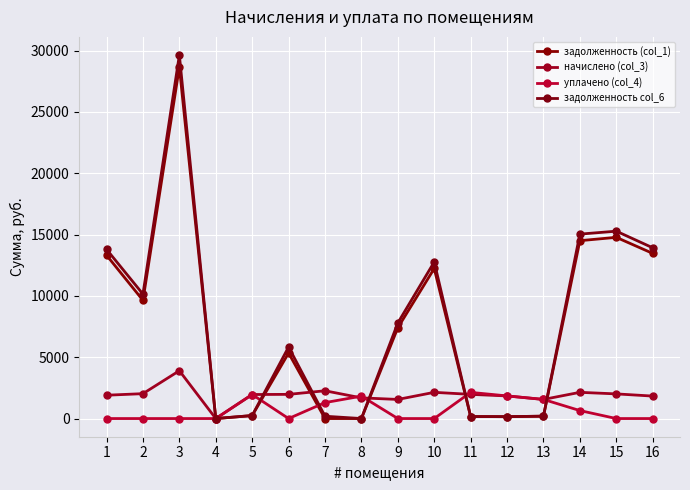

What is the value of the задолженность col_6 point at the 14th from the left?

15033.3